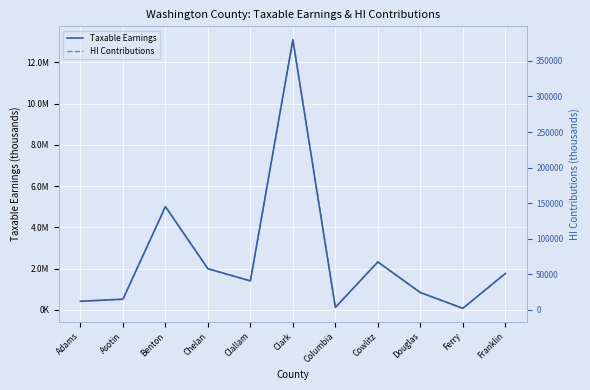

True or false: Taxable Earnings and HI Contributions cross at least once.

False